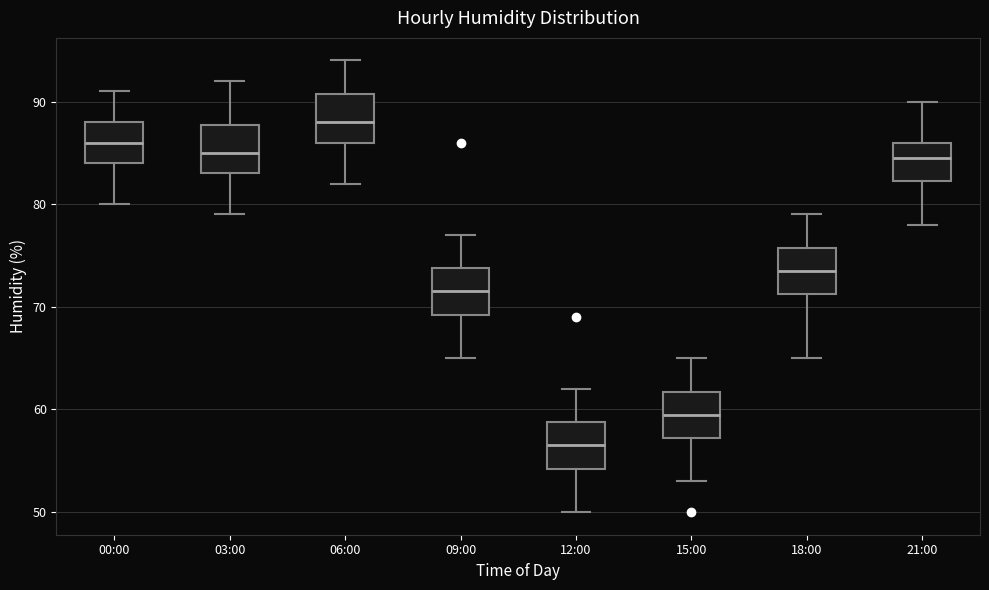

Where does the upper whisker of the box for 00:00 end on the y-axis? The values are not printed on the chart, so give them approximately, as read against the axis.

91